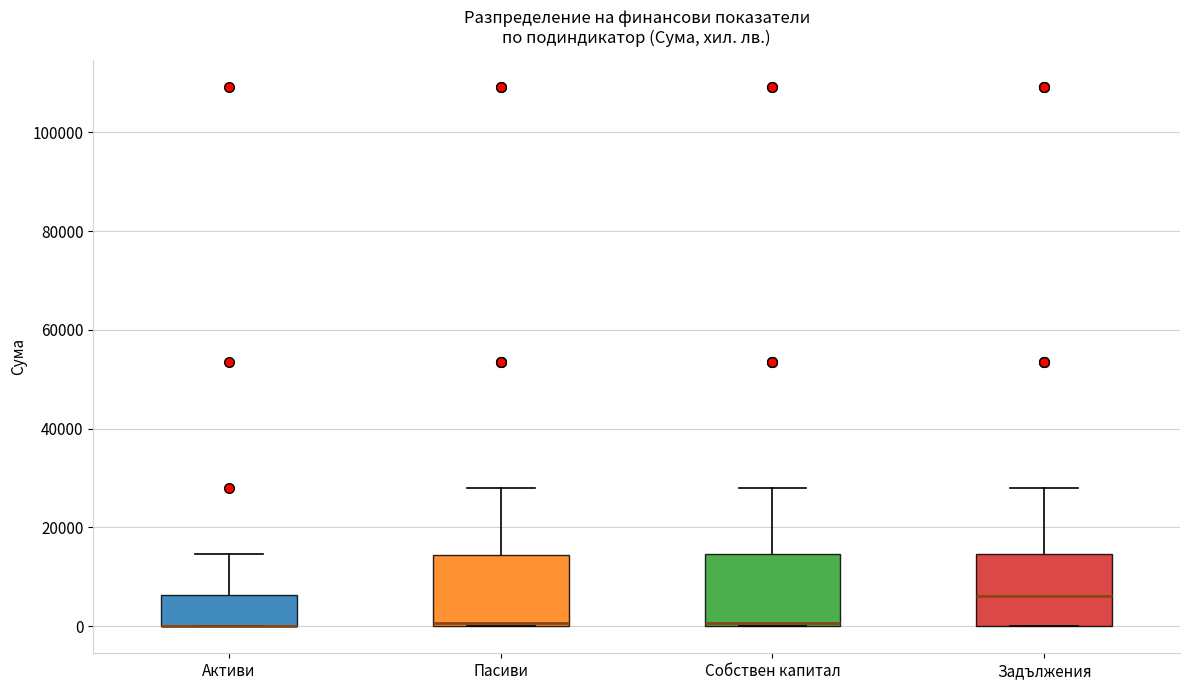

Where is the lower edge of the box for Собствен капитал on the y-axis? The values are not printed on the chart, so give them approximately, as read against the axis.

0